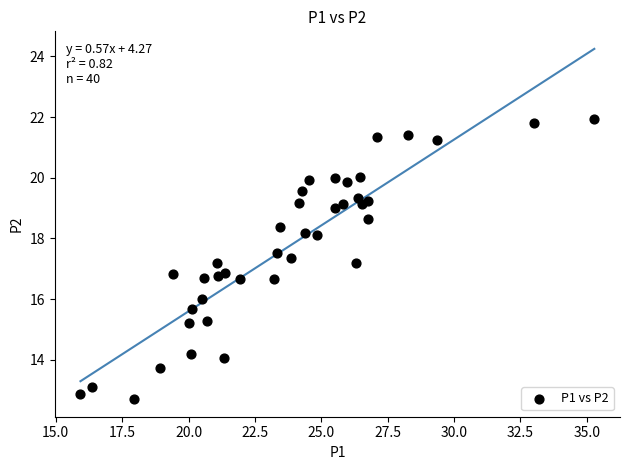

What is the range of Y values (max minus min)?

9.2